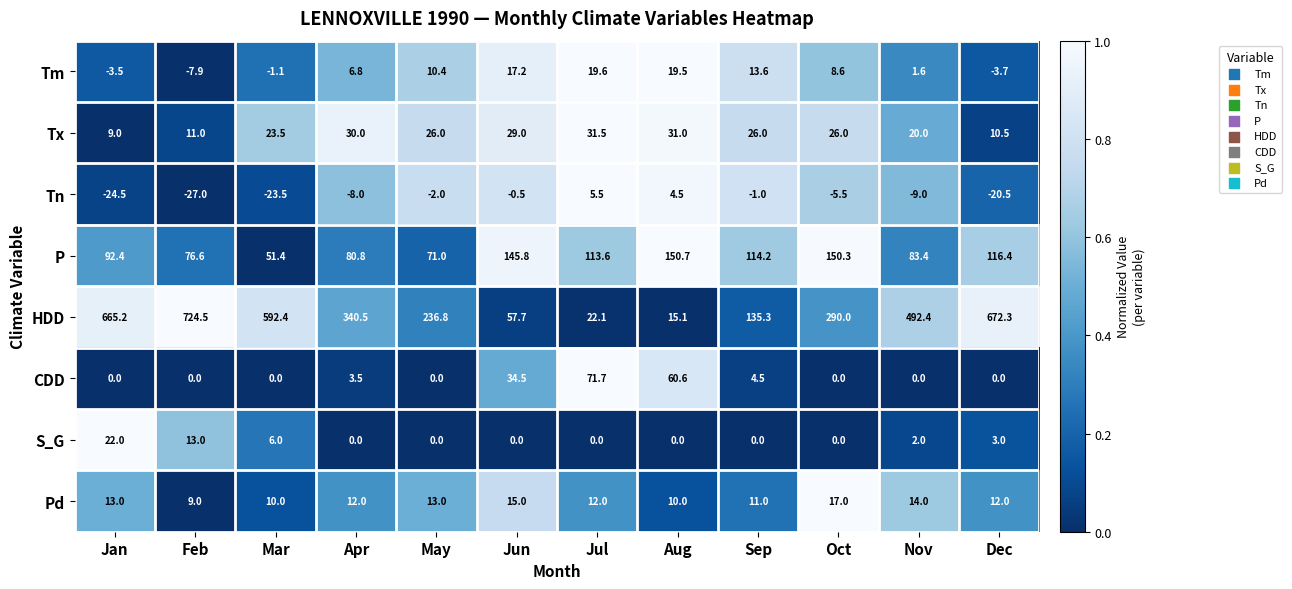

Is it true that S_G equals 0.0 at May?

True